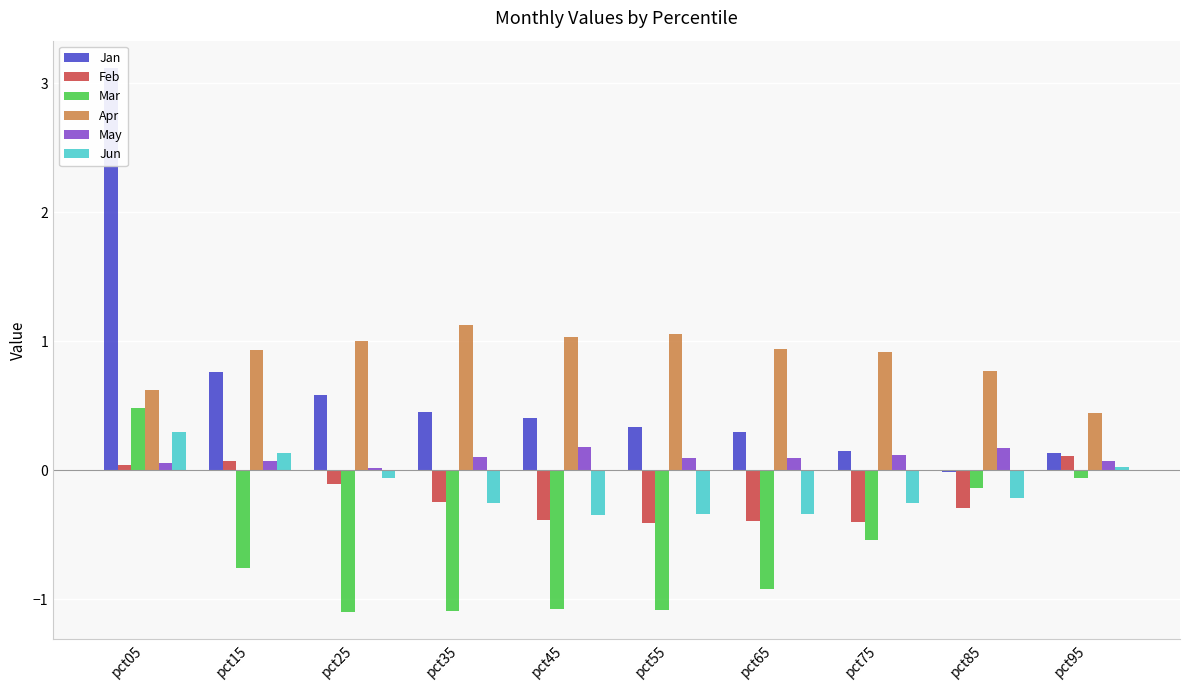

What is the spread (max minus min) of values at pct25?

2.1